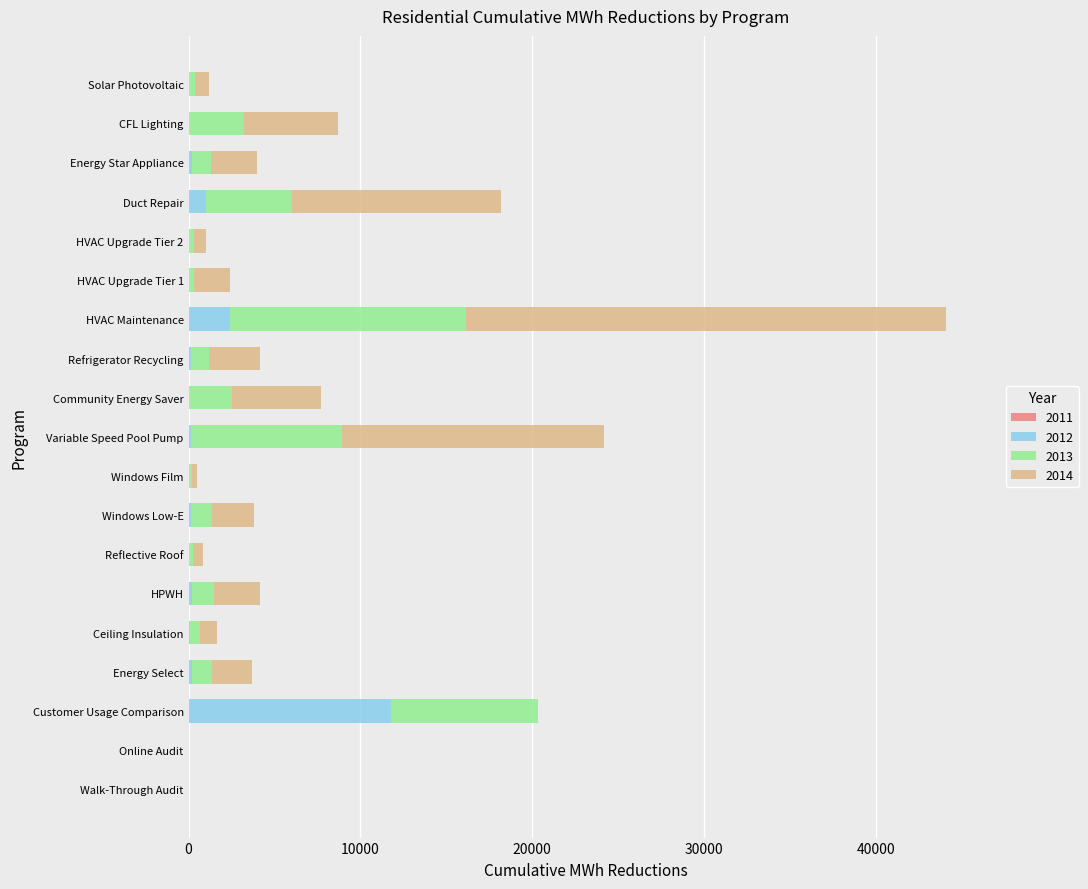

What is the total value across all series at Windows Film?

508.7